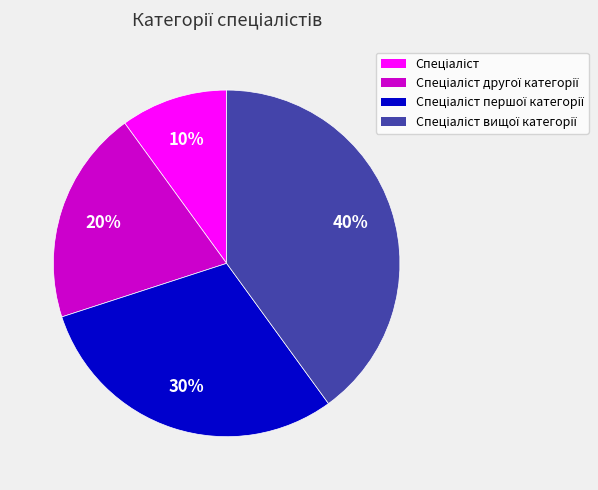

To the nearest percent, what is the average slice percentage?

25%